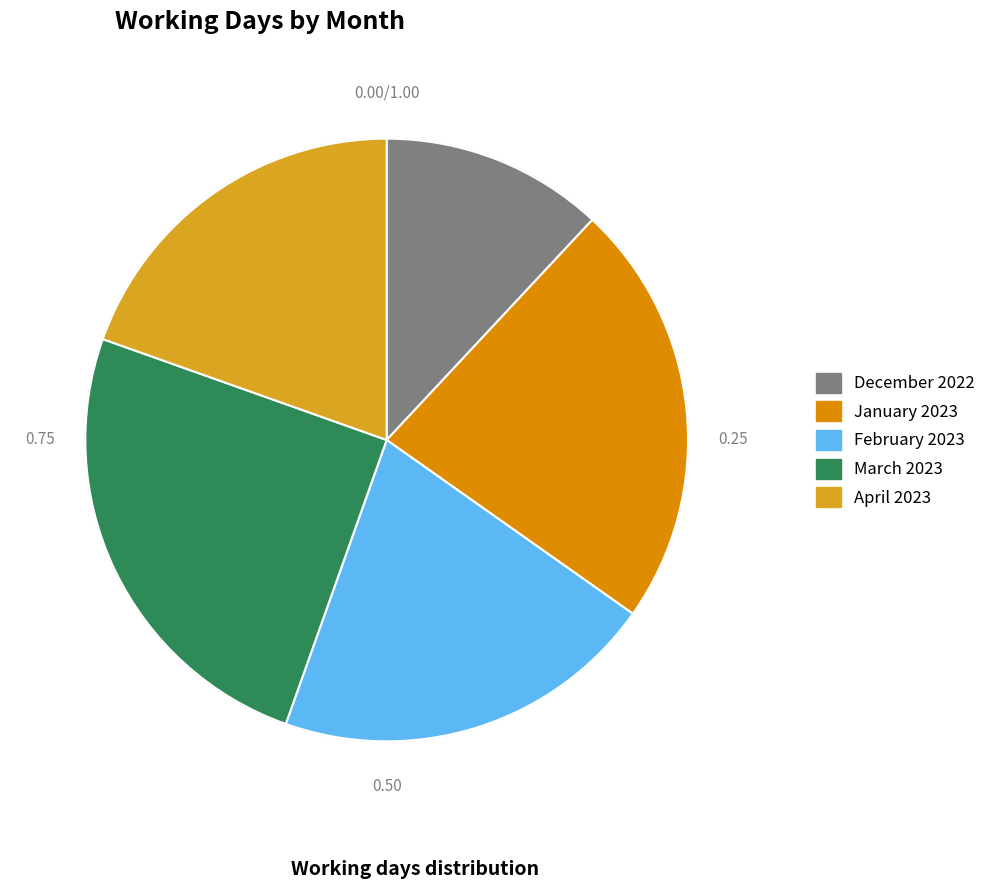

Do December 2022 and April 2023 together represent more than half of the pie?

No